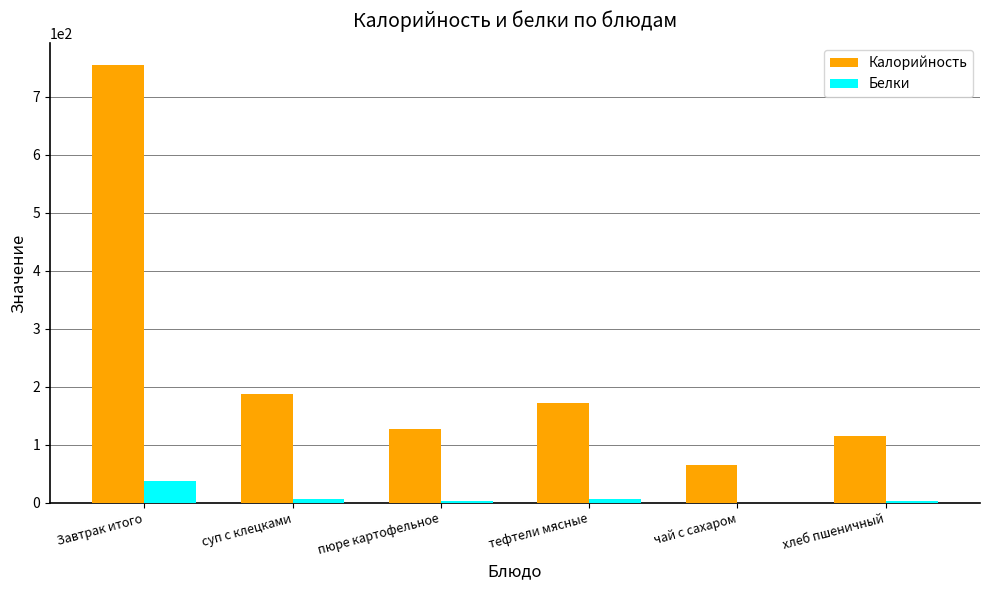

Where is Калорийность nearest to the value 409?

суп с клецками